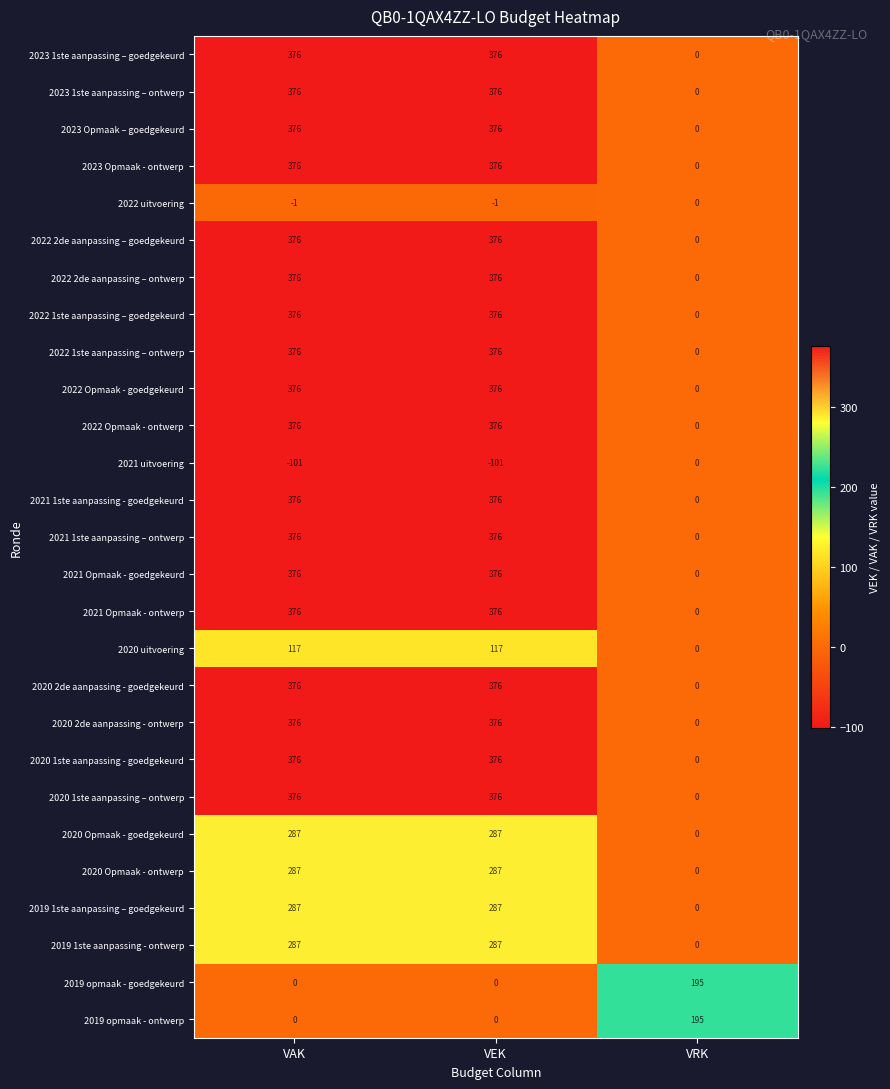

What is the total value across all series at VAK?

7931